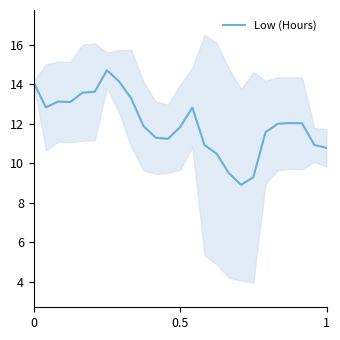

Reading left to right, transcribe all the data shown in this chart.

14.1	12.8	13.1	13.1	13.6	13.6	14.7	14.1	13.3	11.9	11.3	11.2	11.8	12.8	10.9	10.5	9.5	8.9	9.3	11.6	12.0	12.0	12.0	10.9	10.8